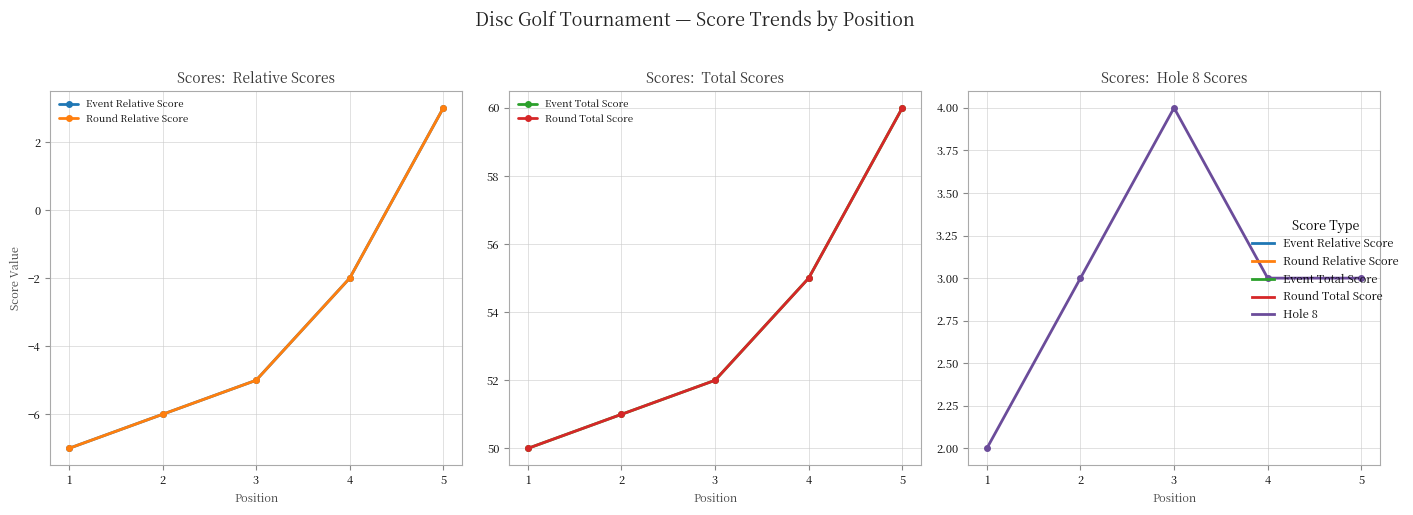

What is the value of the Event Total Score point at the 2nd from the left?

51